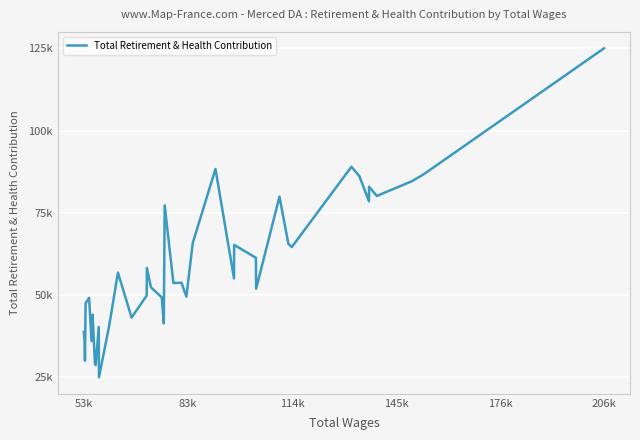

Does the chart have visible grid lines?

Yes